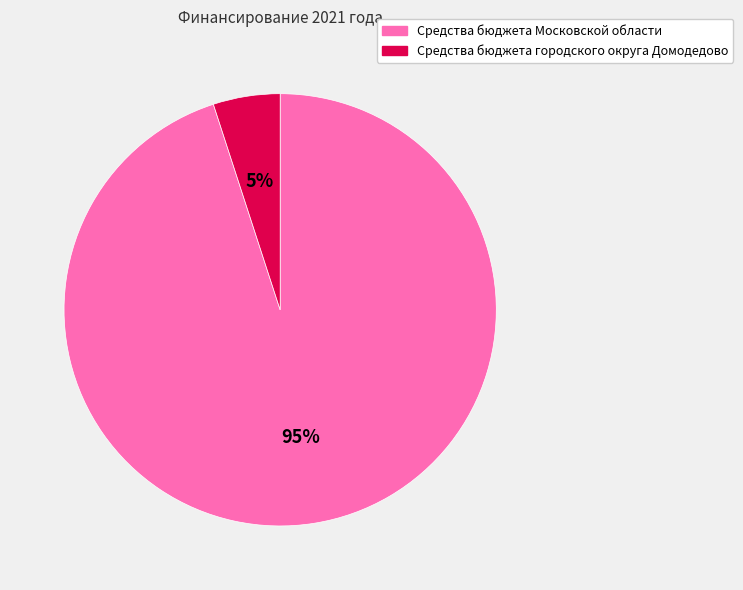

Do Средства бюджета городского округа Домодедово and Средства бюджета Московской области together represent more than half of the pie?

Yes